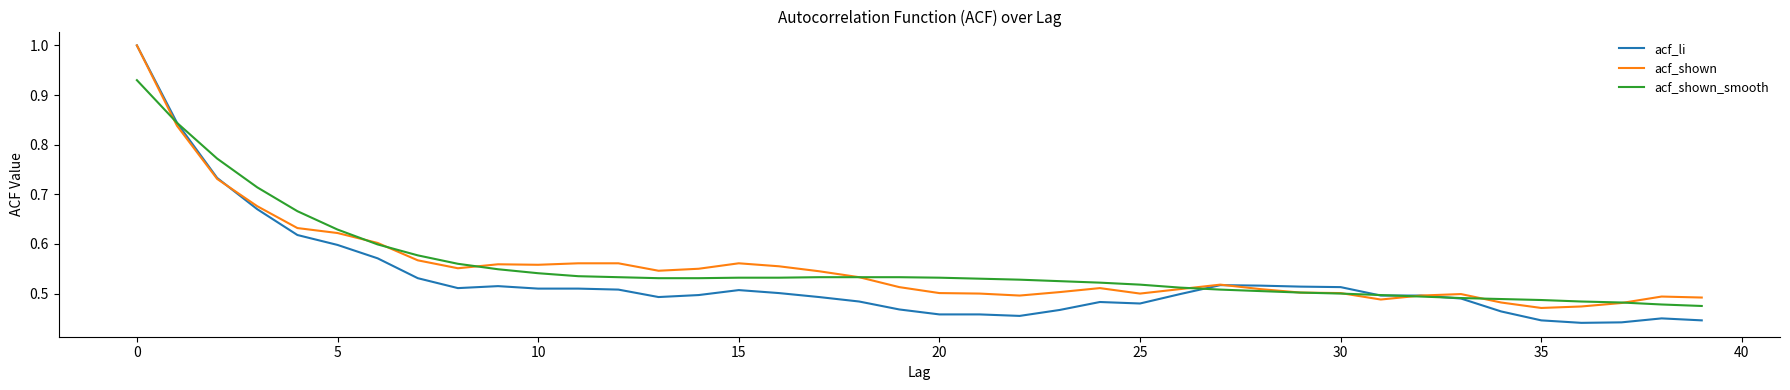

What is the greatest value displayed?

1.0